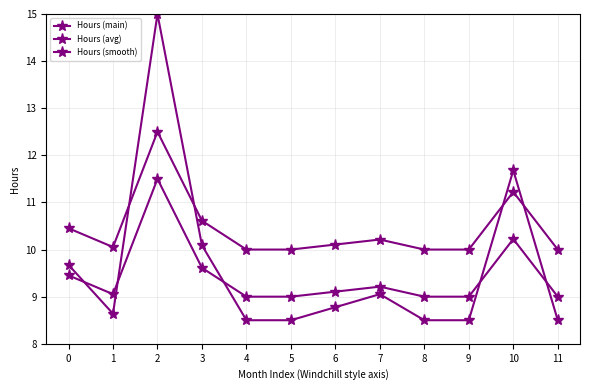

What is the lowest value of the Hours (main) series?

8.5